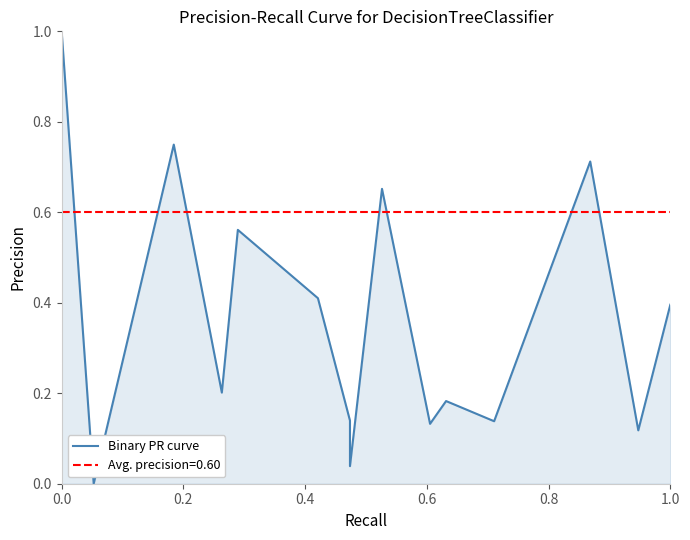

Does the chart have visible grid lines?

No